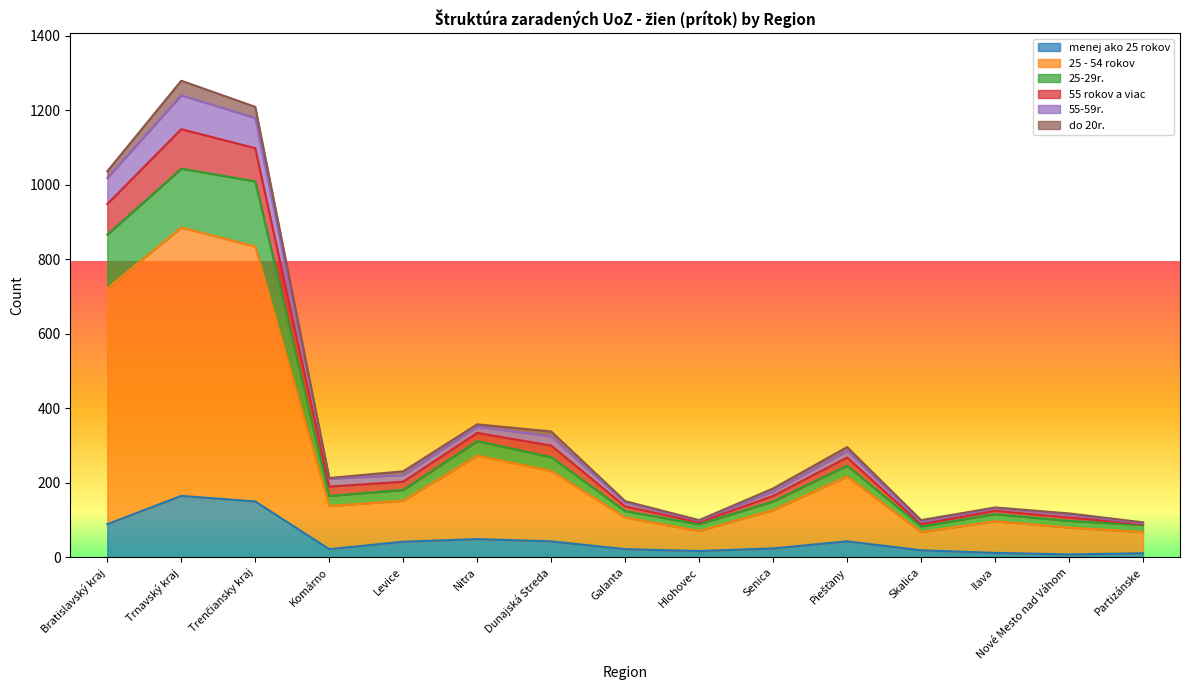

At which category is the sum across all series the highest?

Trnavský kraj